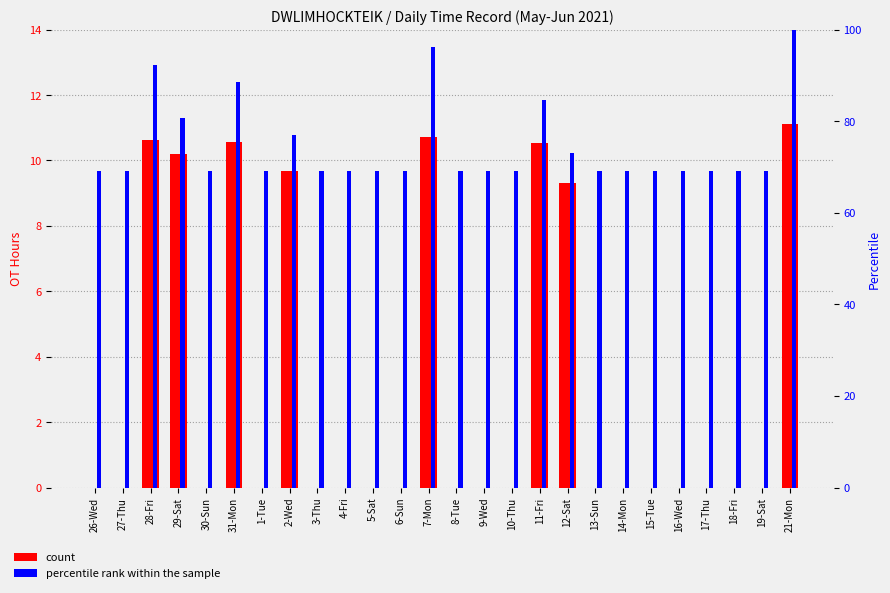

At how many categories does at least one series exceed 90?

3